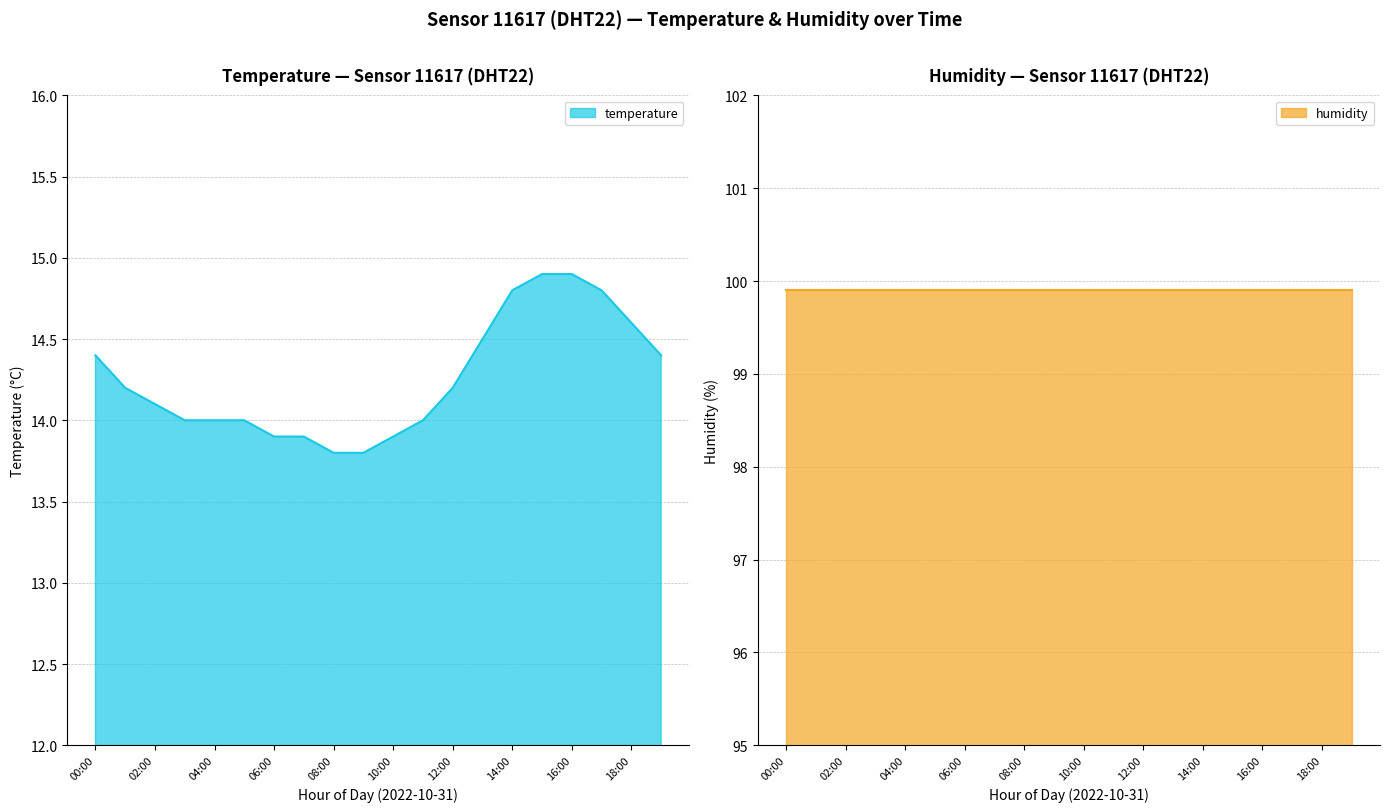

How many values are below 14?

5